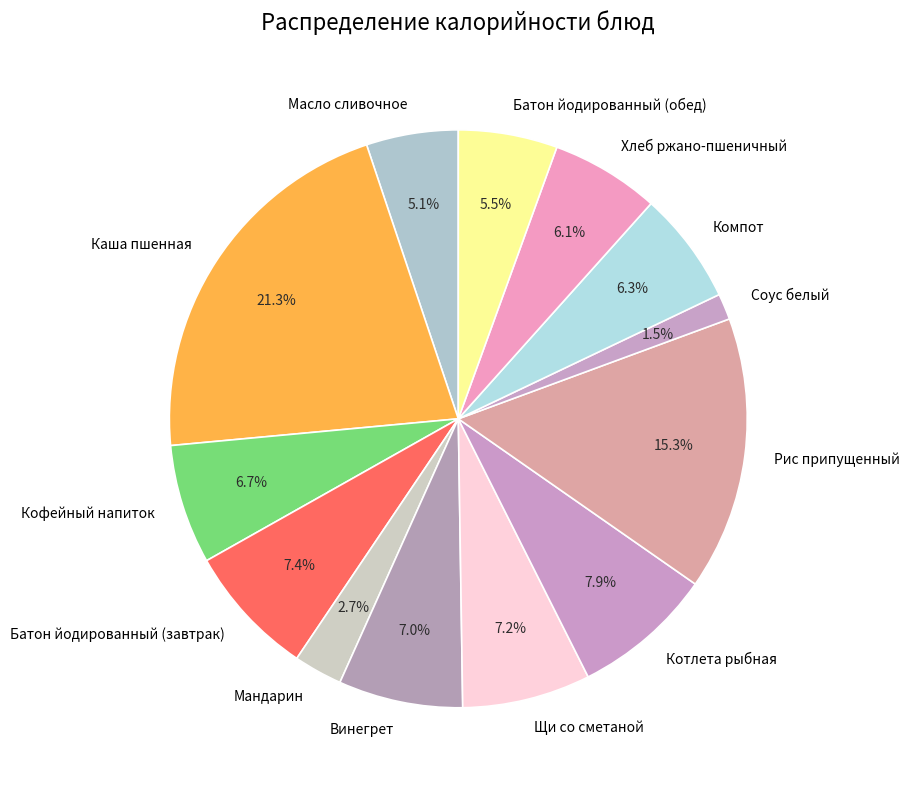

How many segments does this pie chart have?

13